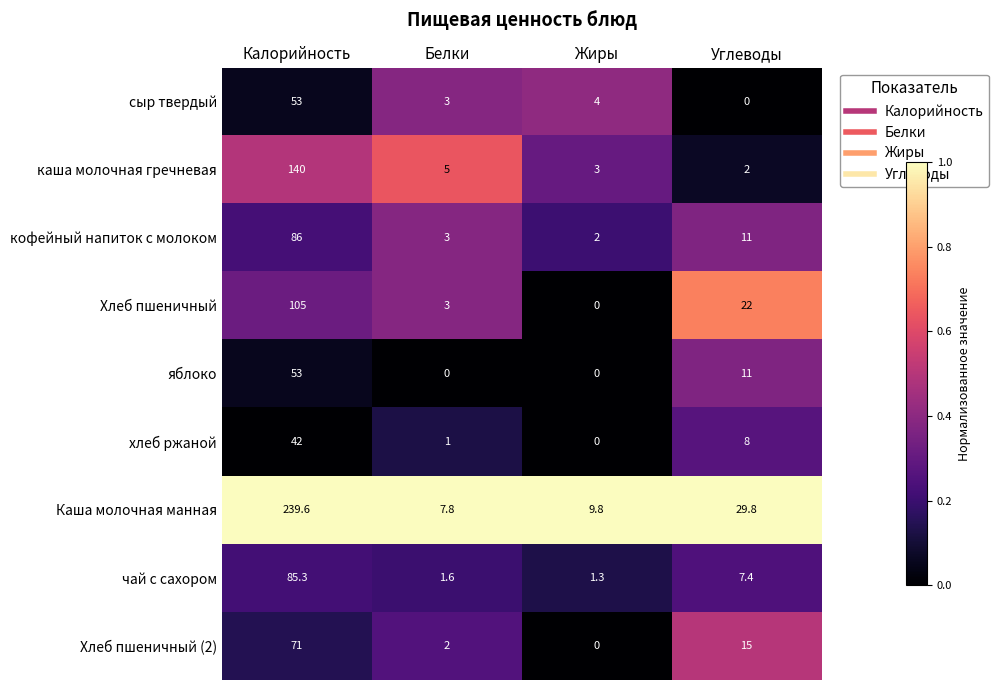

The value of Каша молочная манная at Углеводы is 29.8. True or false?

True